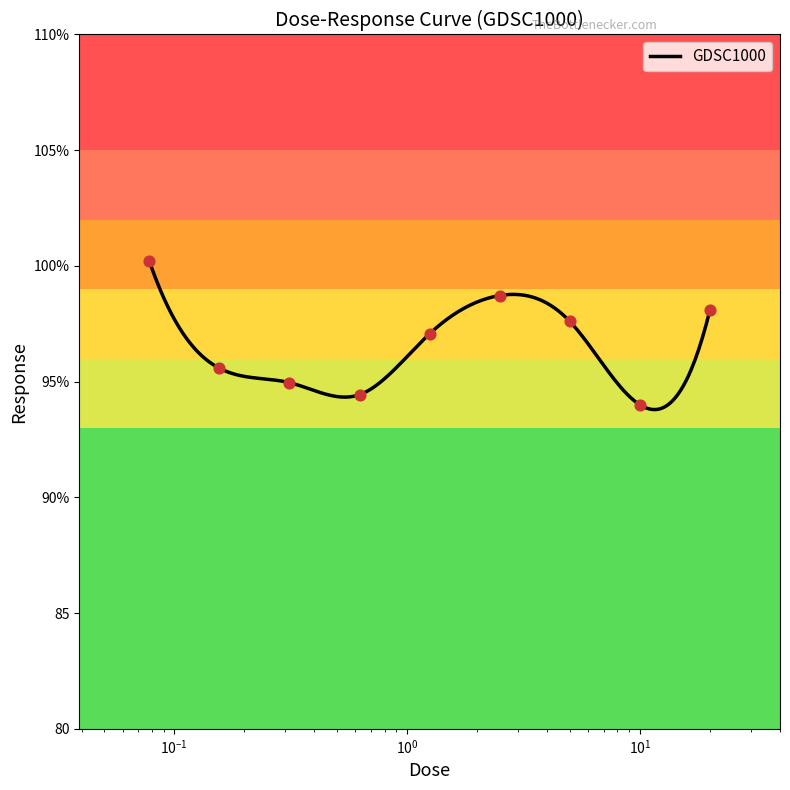

Which has a higher value, 2.5 or 20.0?

2.5